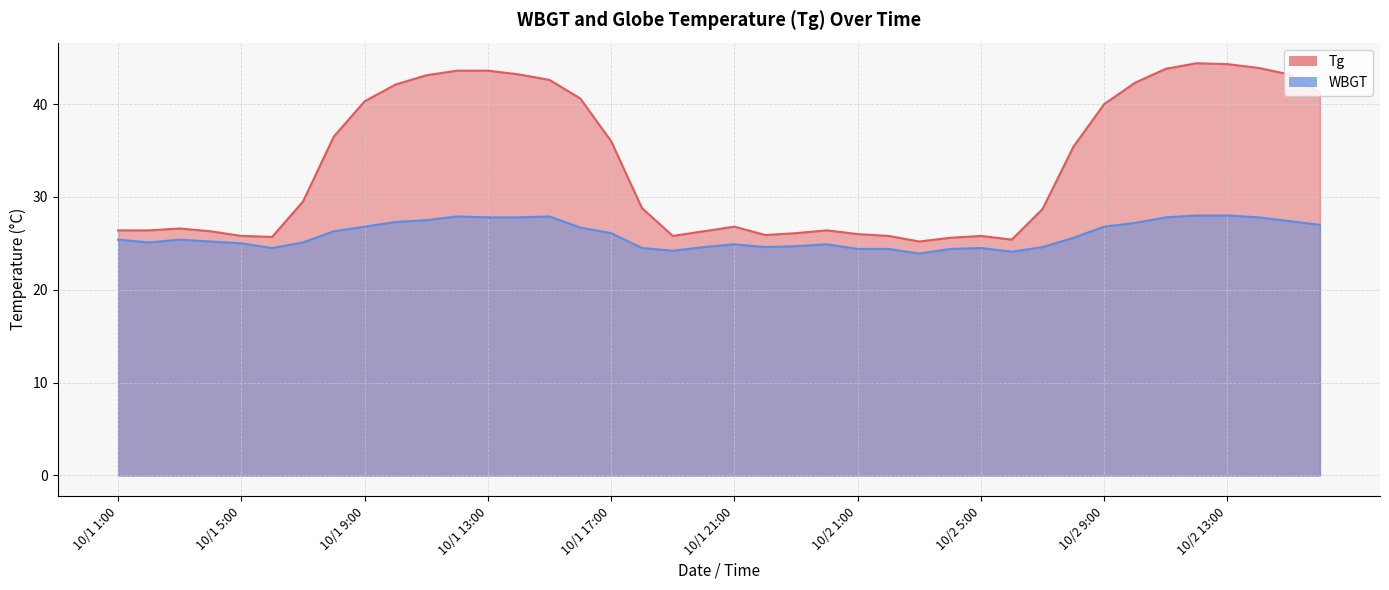

Rank the categories by WBGT value from lowest to highest.

10/2 3:00, 10/2 6:00, 10/1 19:00, 10/2 1:00, 10/2 2:00, 10/2 4:00, 10/1 6:00, 10/1 18:00, 10/2 5:00, 10/1 20:00, 10/1 22:00, 10/2 7:00, 10/1 23:00, 10/1 21:00, 10/1 24:00, 10/1 5:00, 10/1 2:00, 10/1 7:00, 10/1 4:00, 10/1 1:00, 10/1 3:00, 10/2 8:00, 10/1 17:00, 10/1 8:00, 10/1 16:00, 10/1 9:00, 10/2 9:00, 10/2 16:00, 10/2 10:00, 10/1 10:00, 10/2 15:00, 10/1 11:00, 10/1 13:00, 10/1 14:00, 10/2 11:00, 10/2 14:00, 10/1 12:00, 10/1 15:00, 10/2 12:00, 10/2 13:00